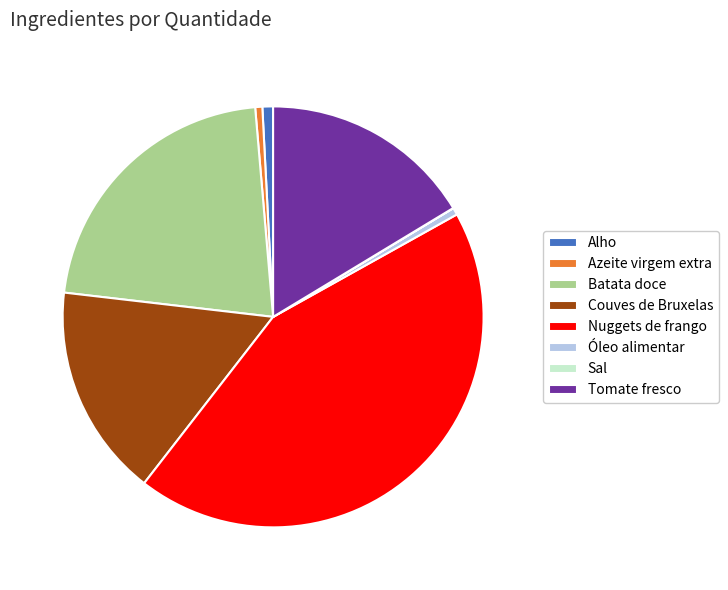

Does Couves de Bruxelas represent more than half of the total?

No